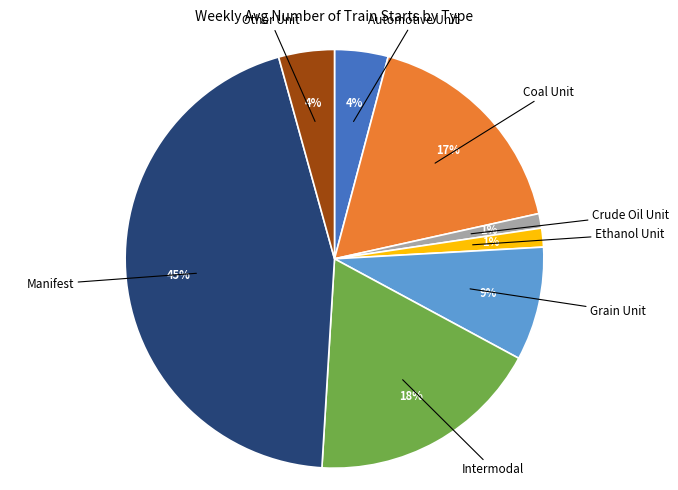

To the nearest percent, what portion does Crude Oil Unit represent?

1%